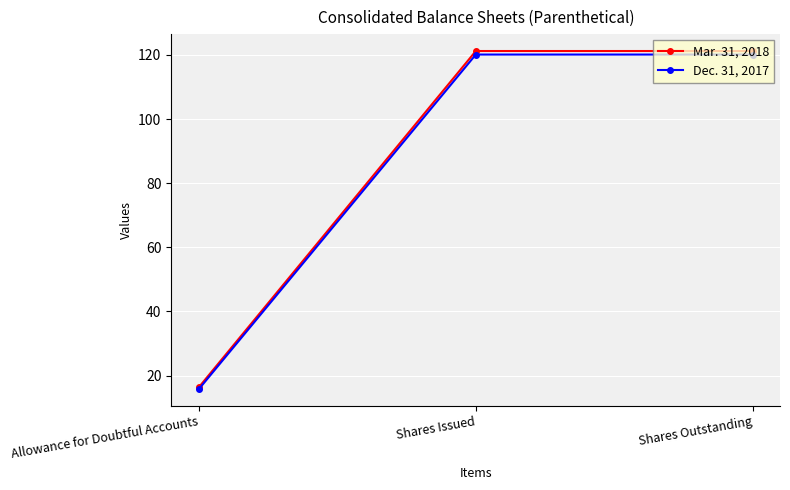

Reading left to right, extract all data points from this chart.

Mar. 31, 2018: Allowance for Doubtful Accounts=16.4	Shares Issued=121.2	Shares Outstanding=121.2
Dec. 31, 2017: Allowance for Doubtful Accounts=15.8	Shares Issued=120.1	Shares Outstanding=120.1